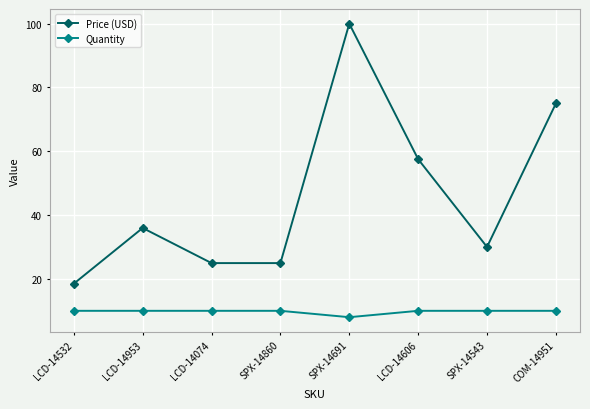

What is the greatest value displayed?

100.0